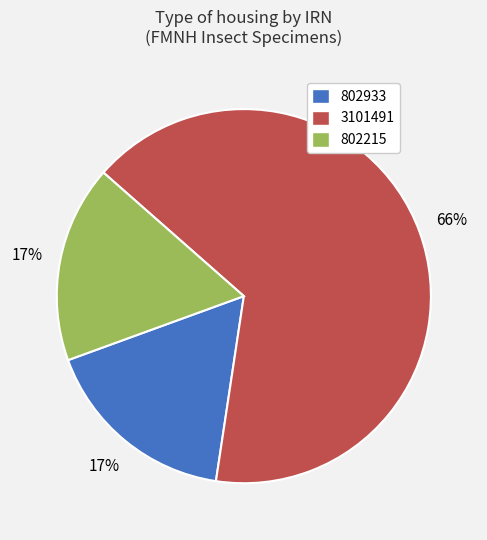

To the nearest percent, what is the difference between the largest and smallest slice percentages?

49%